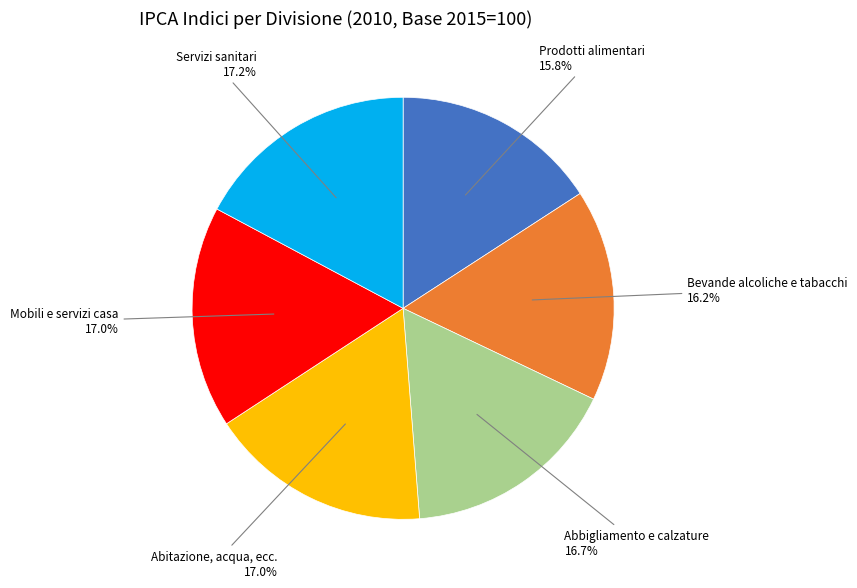

To the nearest percent, what percentage of the pie is Abbigliamento e calzature?

17%